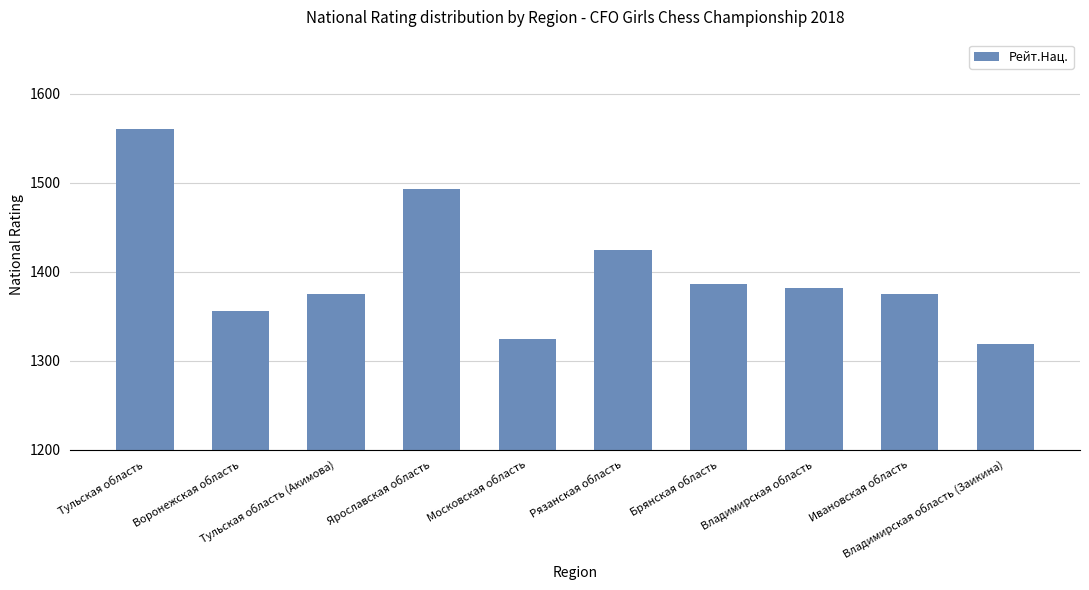

What is the sum of all values?

13995